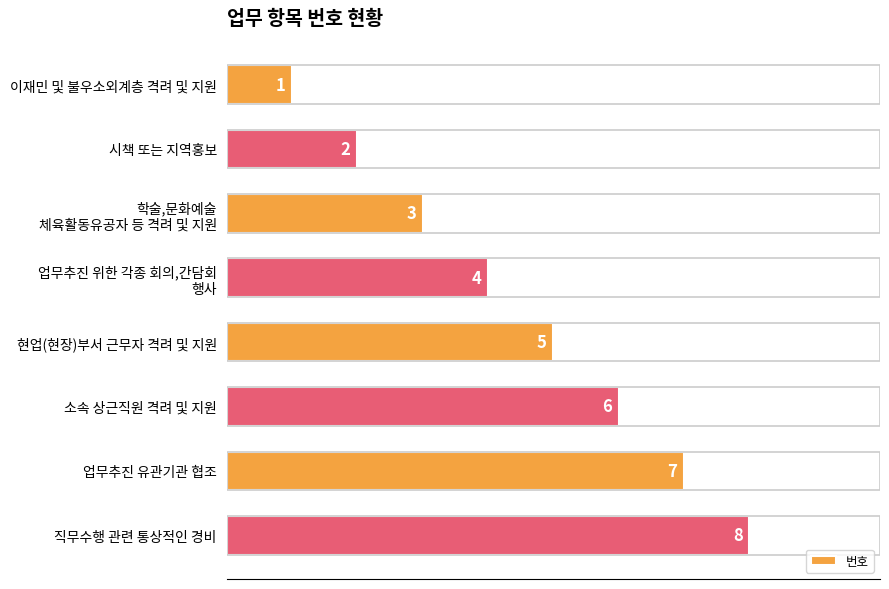

Count the values in the range 3 to 7.

5